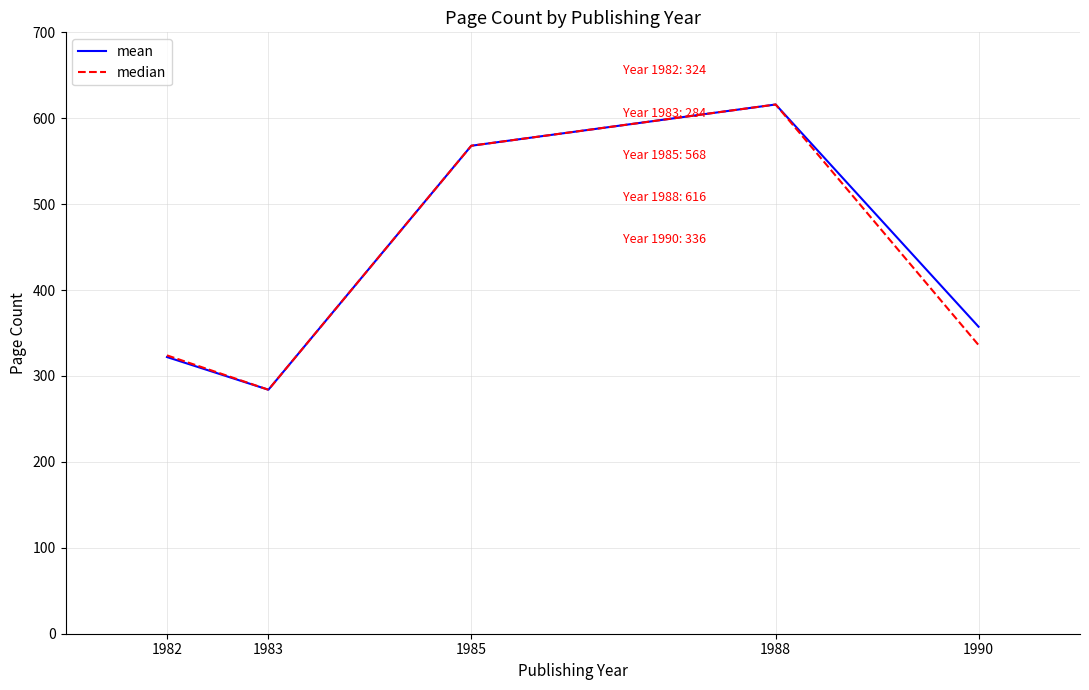

What is the total value across all series at 1983?

568.0